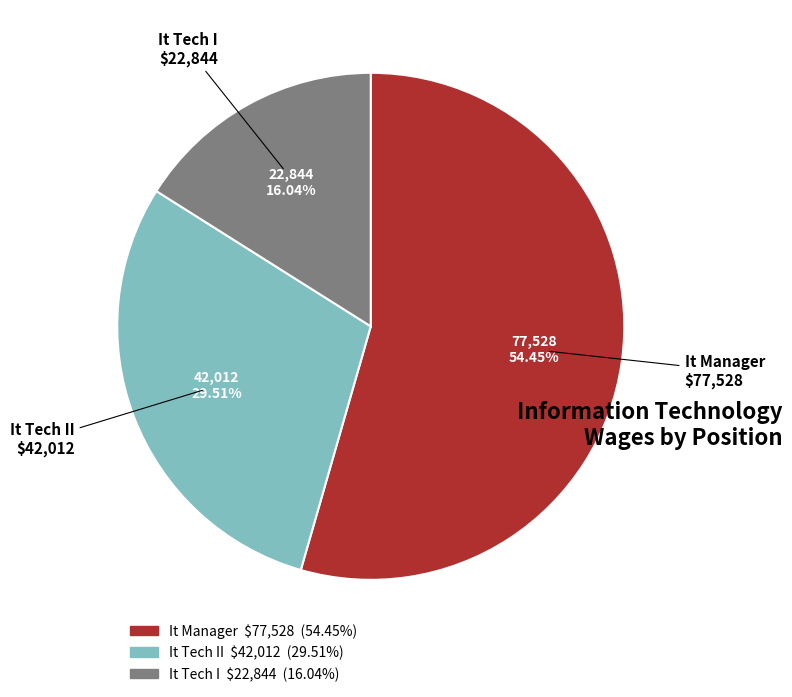

Is there a majority slice in this chart?

Yes